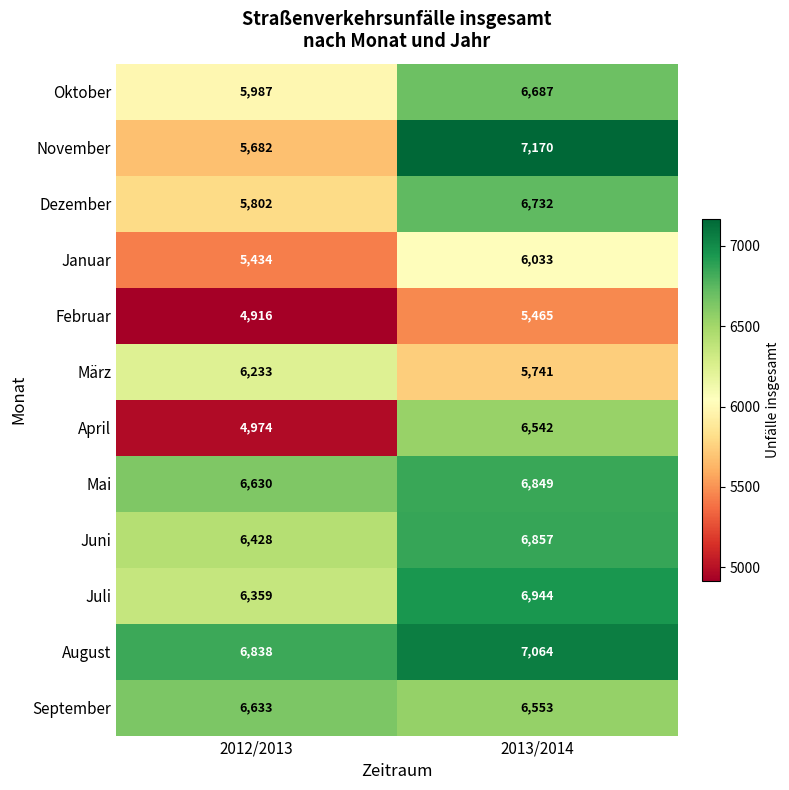

Which category has the lowest value in the Juni series?

2012/2013